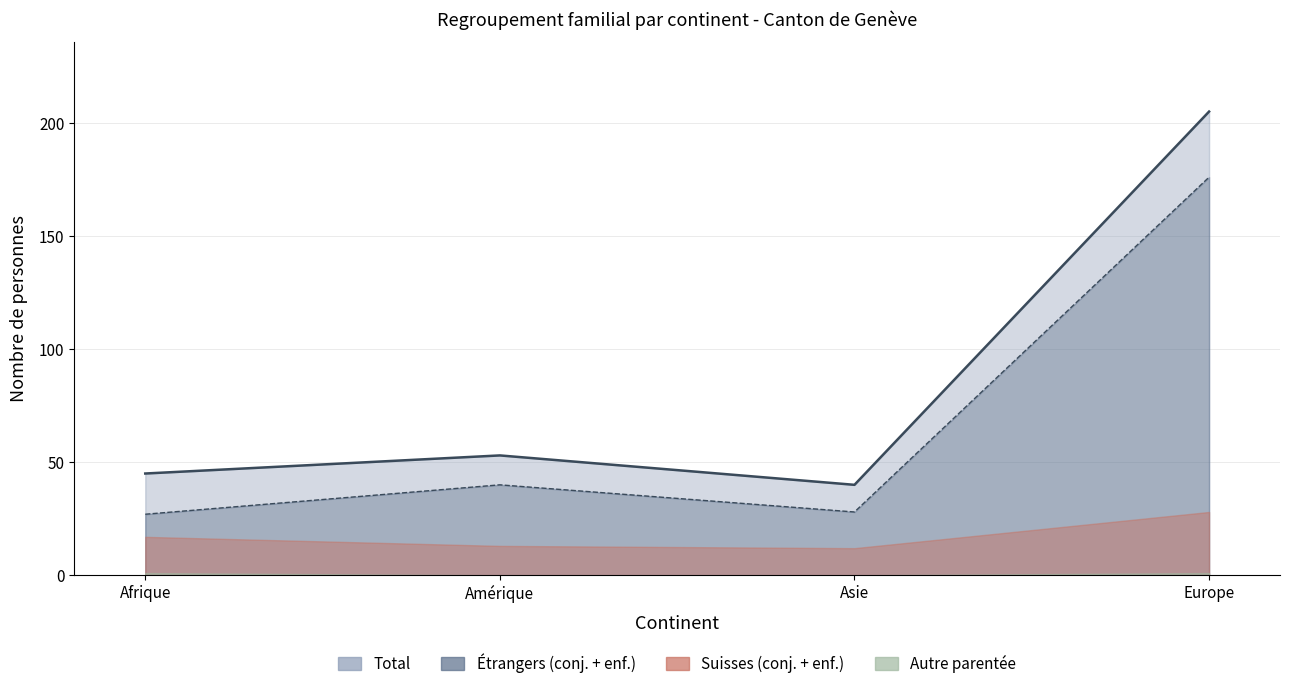

Is it true that Total equals 14 at Asie?

False